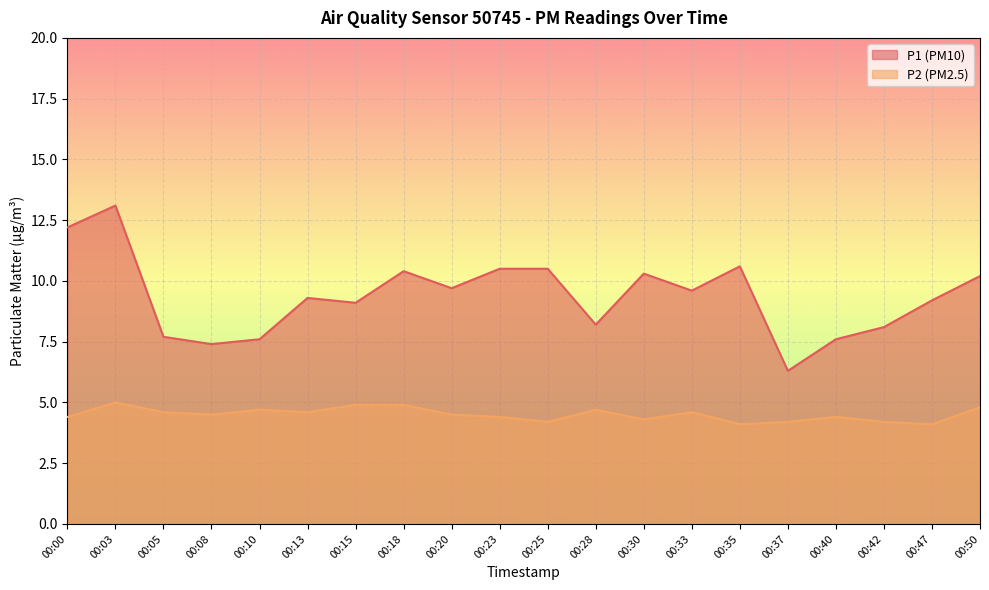

What is the difference between the maximum and second lowest values in the P2 series?

0.9